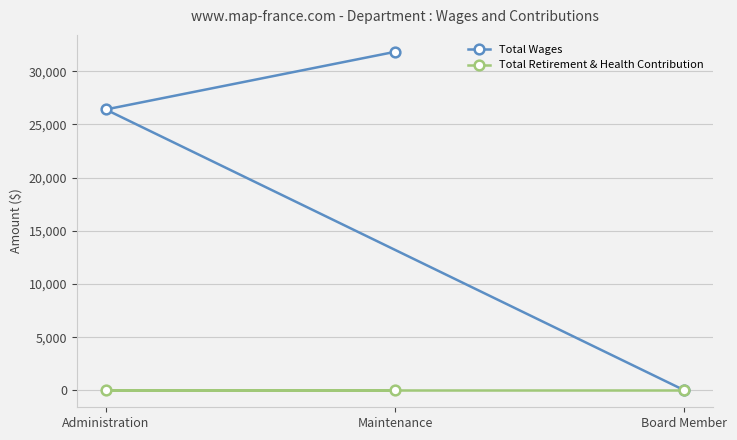

What is the highest value of the Total Wages series?

31820